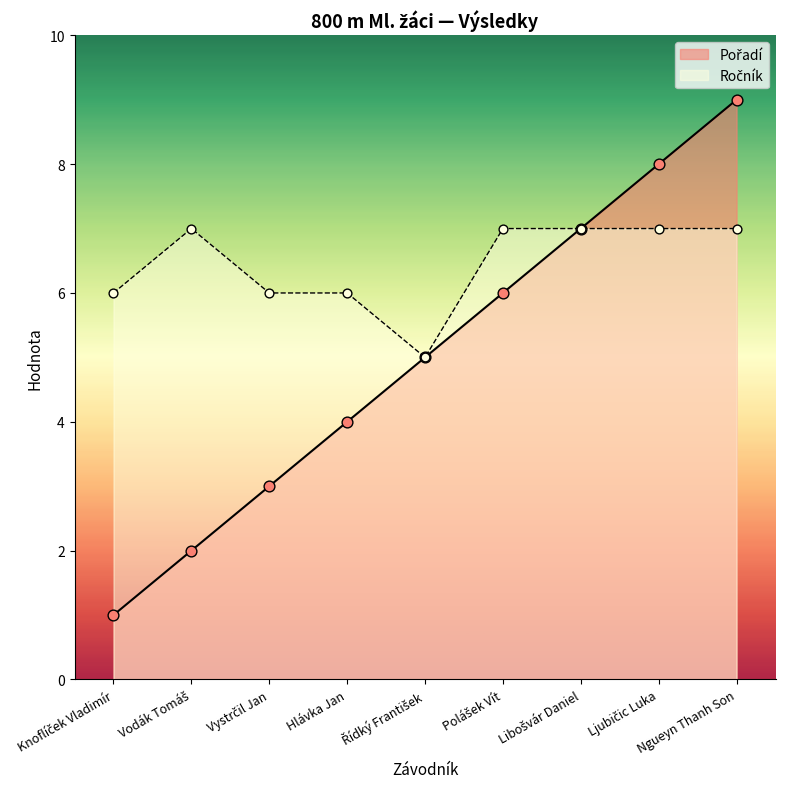

Which series reaches the maximum Y coordinate?

Pořadí